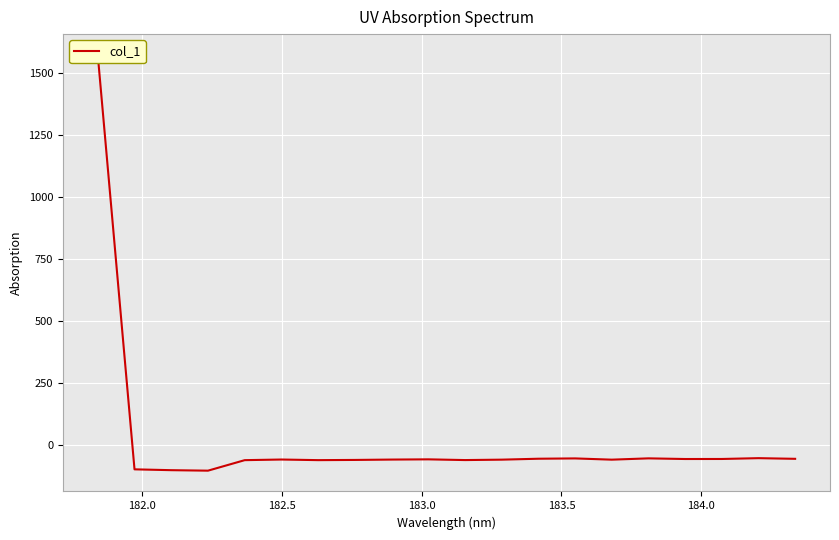

How many lines are shown in the chart?

1